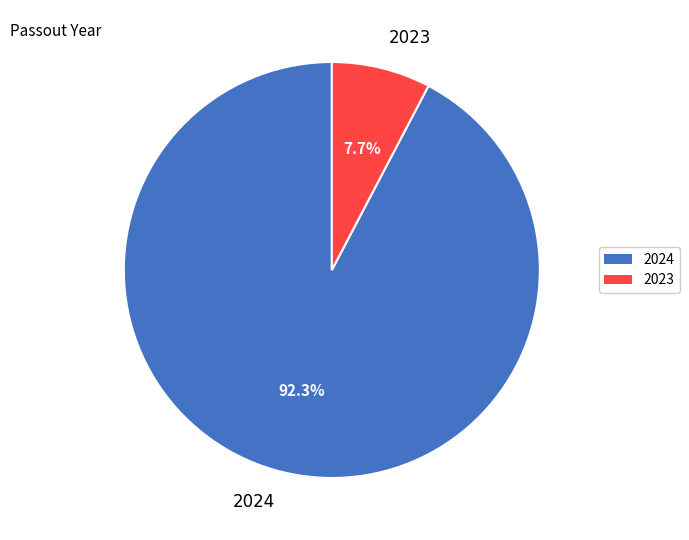

Rank the categories by value from lowest to highest.

2023, 2024